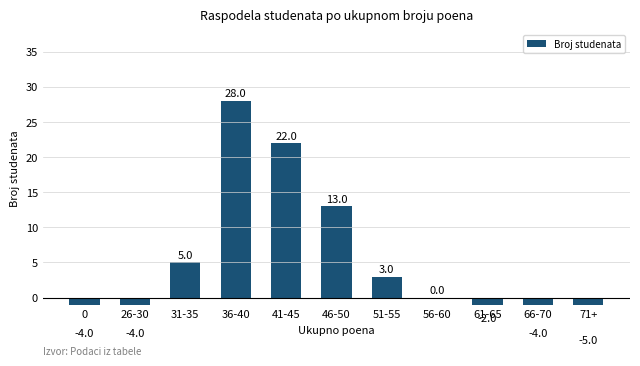

What is the ratio of the value at 36-40 to the value at 51-55?

9.3